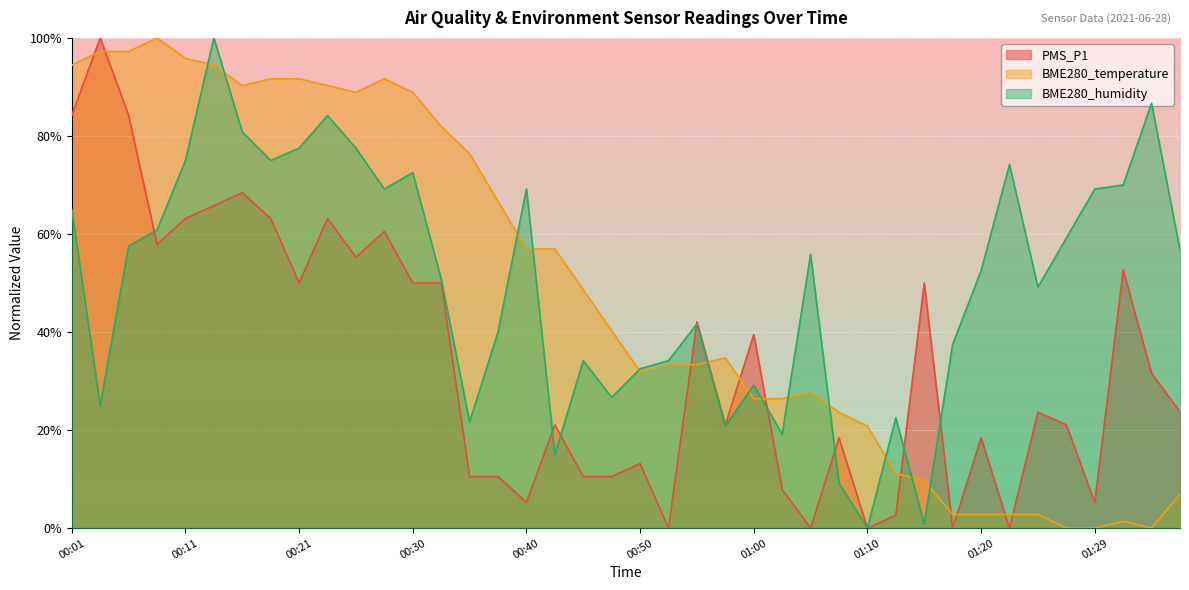

List the labels in order of PMS_P1 value, smallest first.

00:53, 01:05, 01:10, 01:17, 01:22, 01:12, 00:40, 01:29, 01:02, 00:35, 00:38, 00:45, 00:48, 00:50, 01:07, 01:20, 00:43, 00:58, 01:27, 01:25, 01:37, 01:34, 01:00, 00:55, 00:21, 00:30, 00:33, 01:15, 01:32, 00:26, 00:09, 00:28, 00:11, 00:18, 00:23, 00:13, 00:16, 00:01, 00:06, 00:04